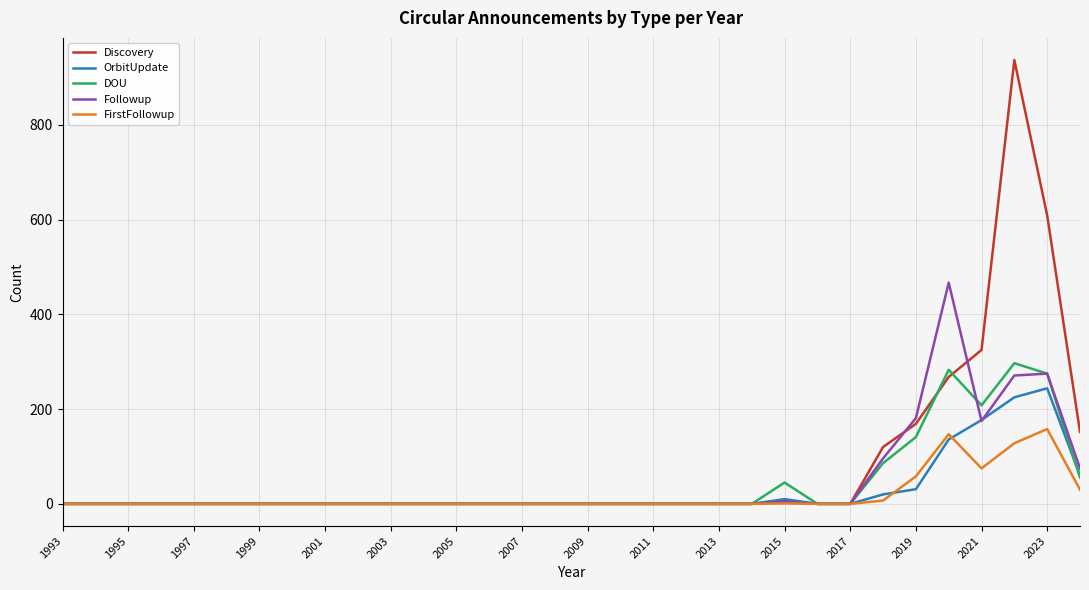

What are all the series names shown in the legend?

Discovery, OrbitUpdate, DOU, Followup, FirstFollowup